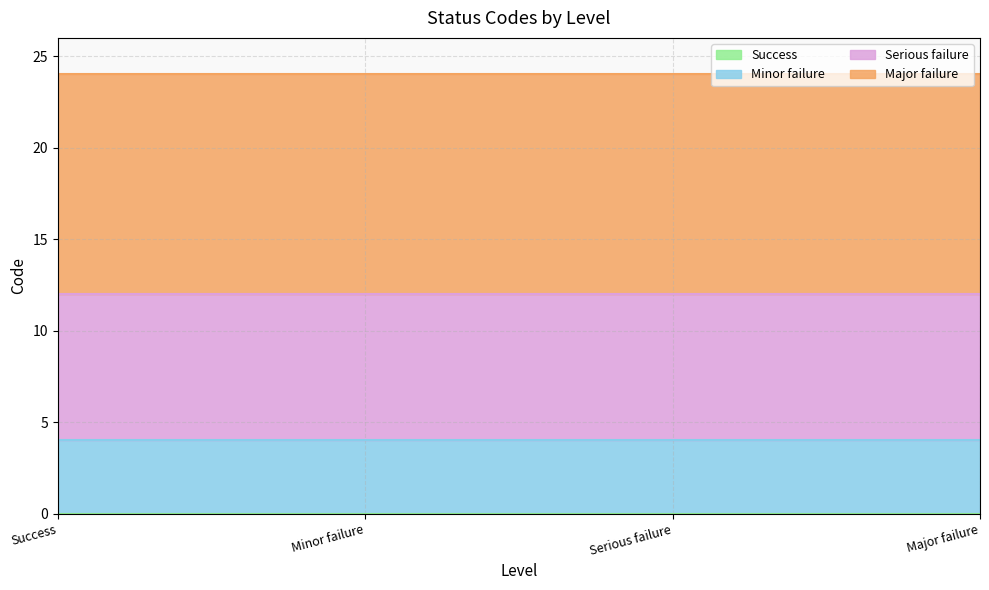

At which label does Minor failure reach its peak?

Success